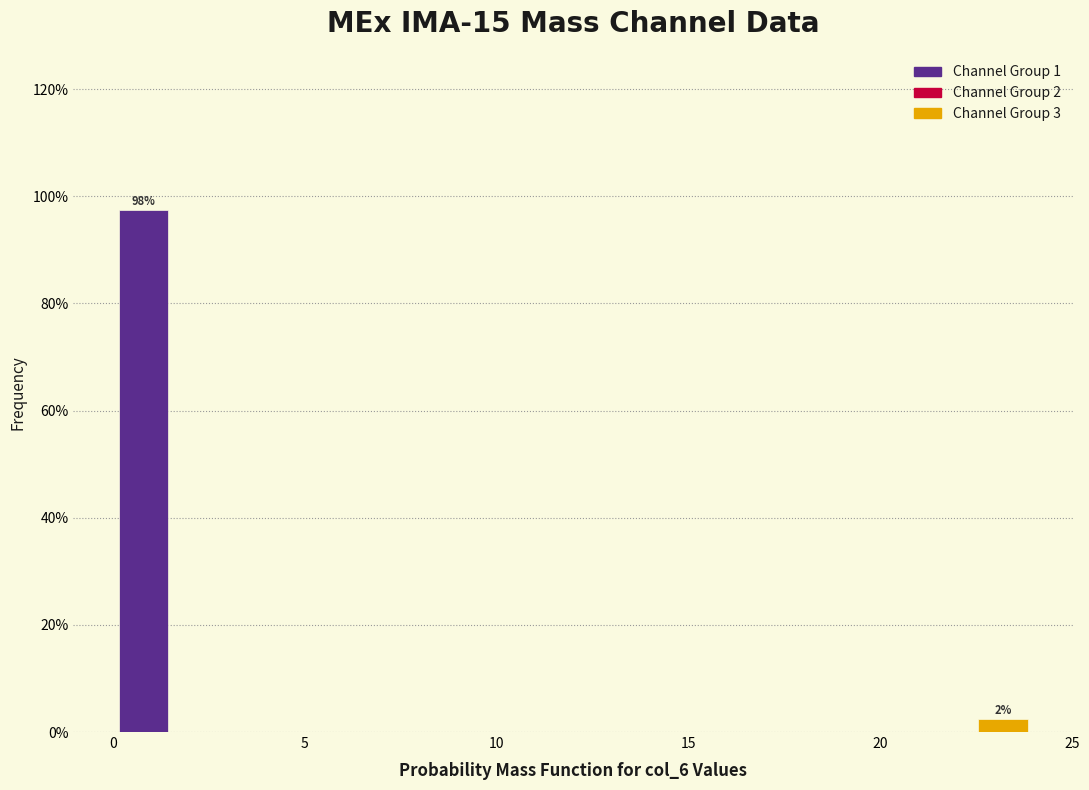

Read against the x-axis, roughly where is the centre of the tallest bar?

1.0